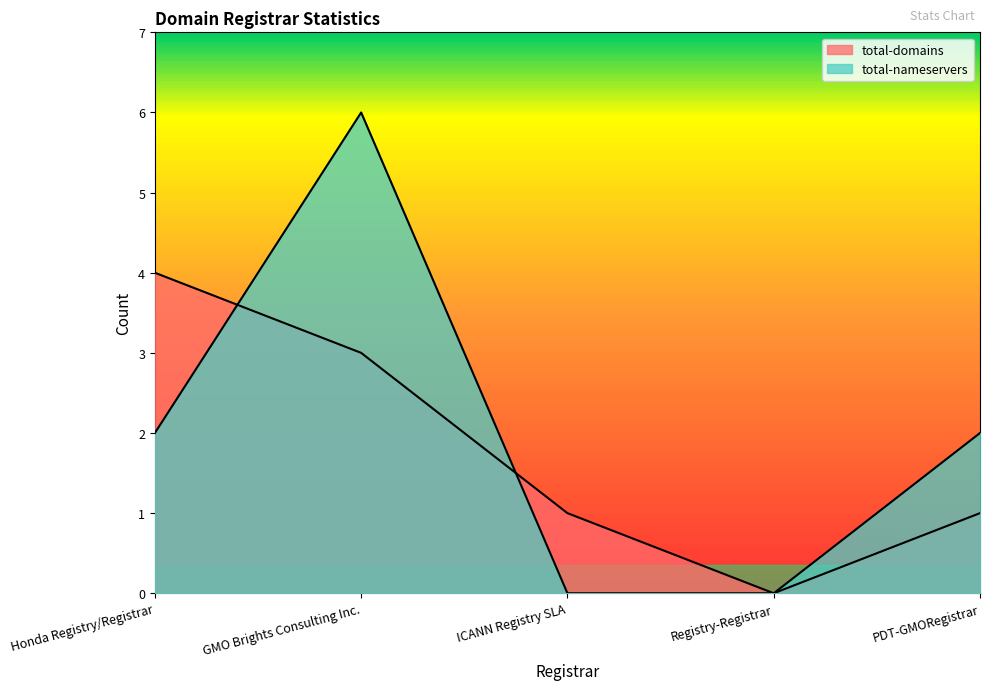

The value of total-nameservers at PDT-GMORegistrar is 3. True or false?

False